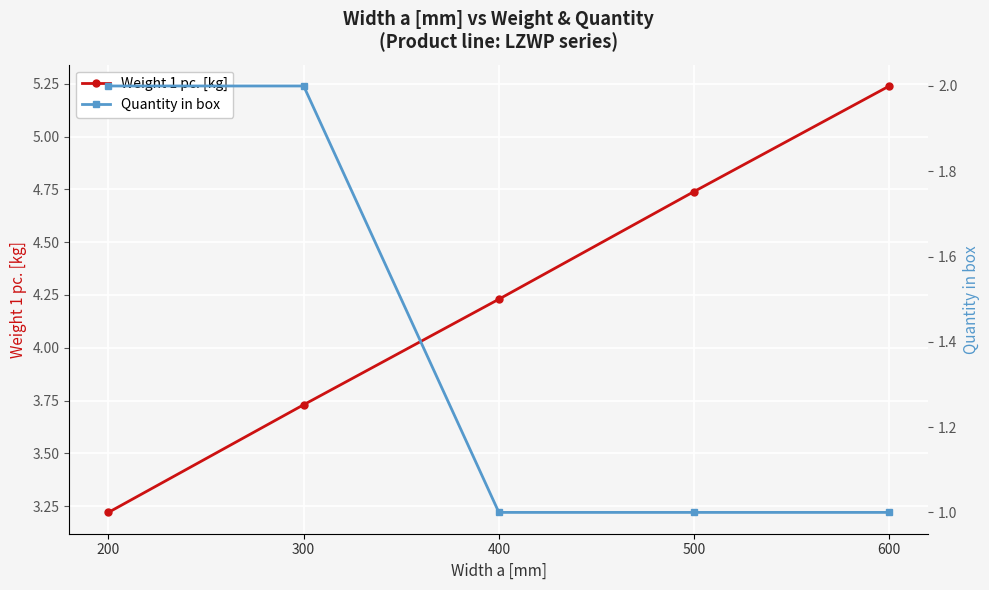

True or false: Weight 1 pc. [kg] and Quantity in box cross at least once.

False